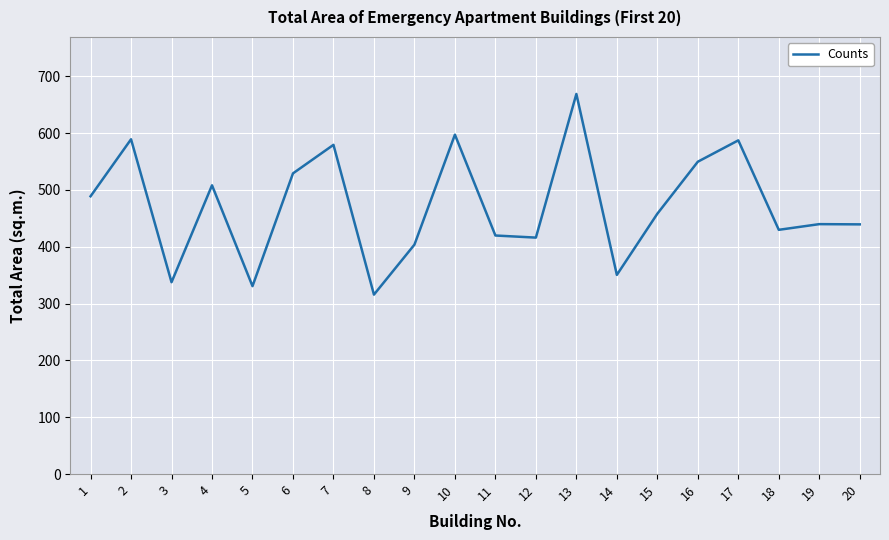

The chart shows a value of 329.9 at 4. True or false?

False